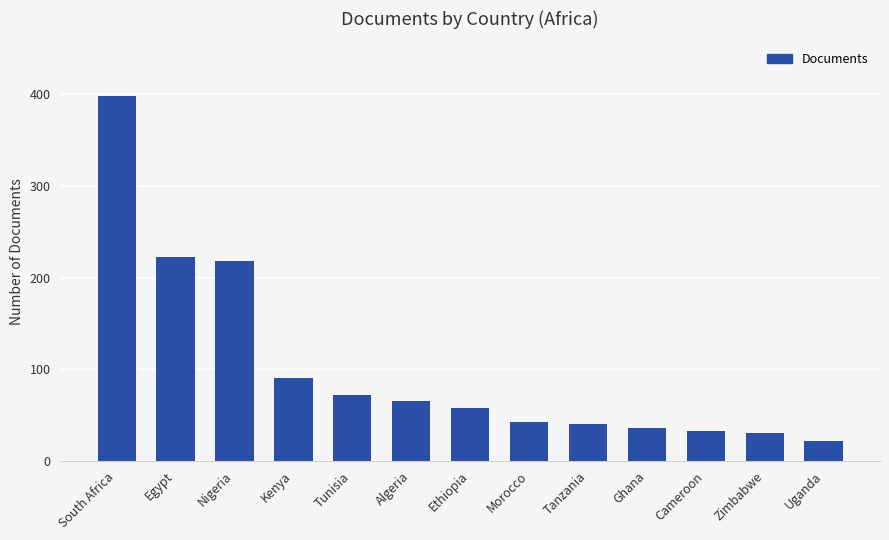

The chart shows a value of 30 at Zimbabwe. True or false?

True